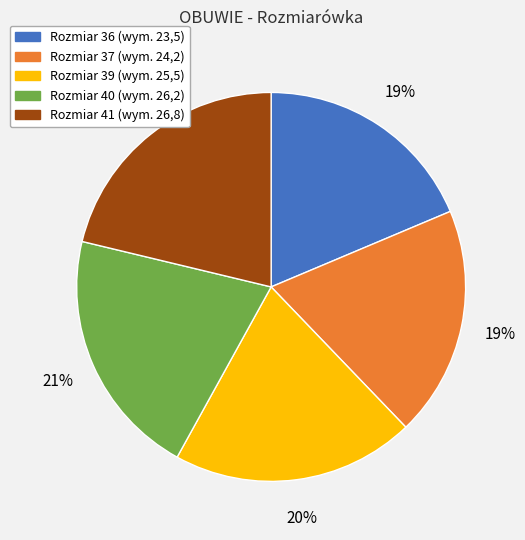

To the nearest percent, what is the average slice percentage?

20%